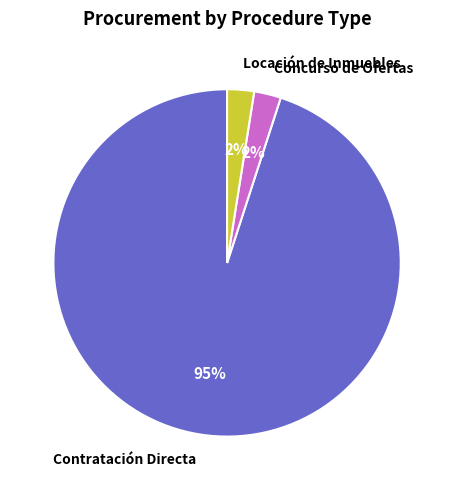

Is Concurso de Ofertas the majority of the pie?

No